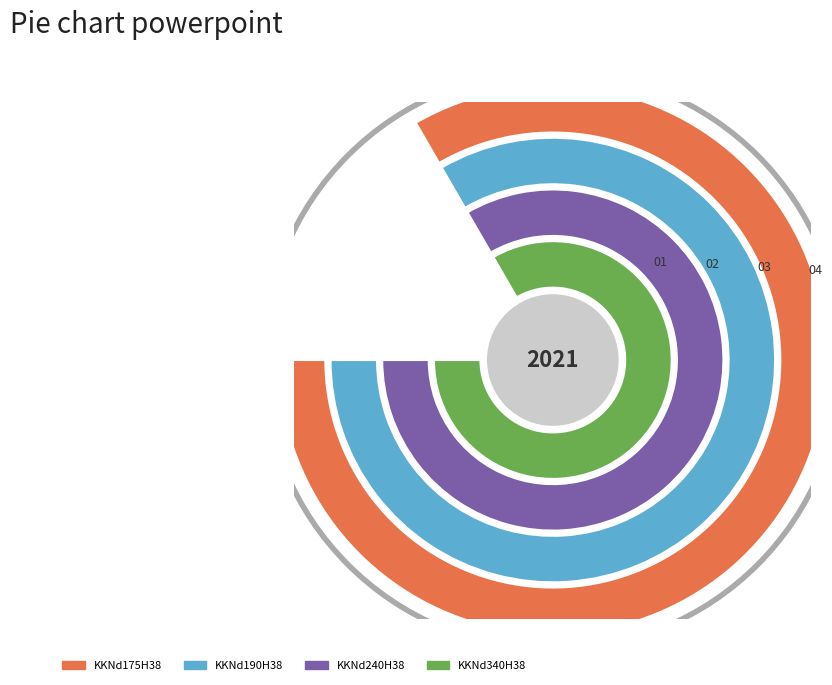

How many segments does this pie chart have?

4